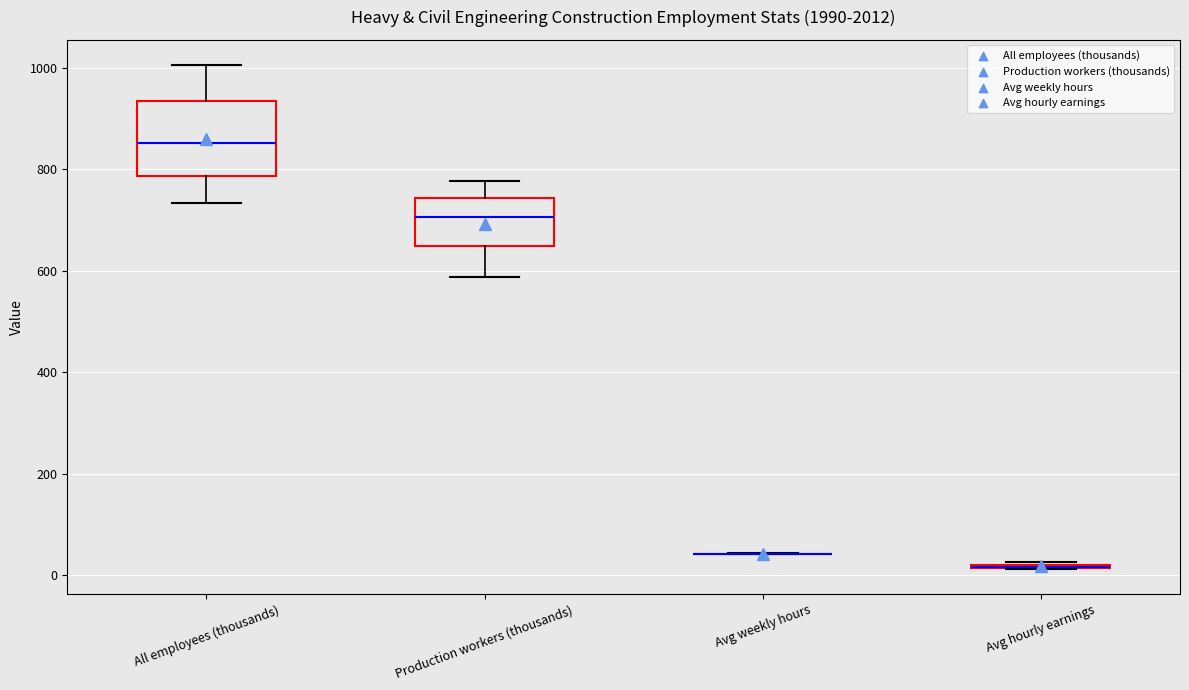

Where is the upper edge of the box for All employees (thousands) on the y-axis? The values are not printed on the chart, so give them approximately, as read against the axis.

940